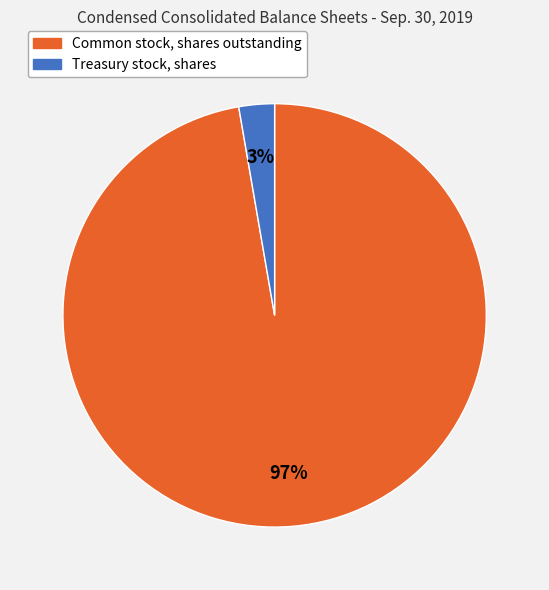

Which slice is the largest?

Common stock, shares outstanding